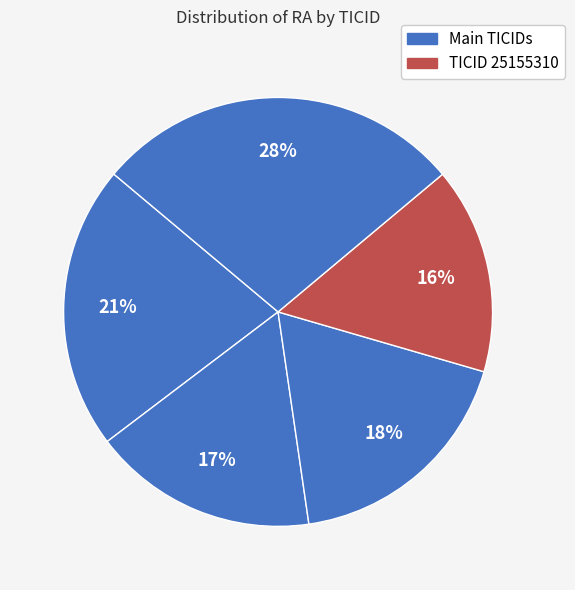

Rank the categories by value from lowest to highest.

25155310, 38846515, 55652896, 149603524, 271893367